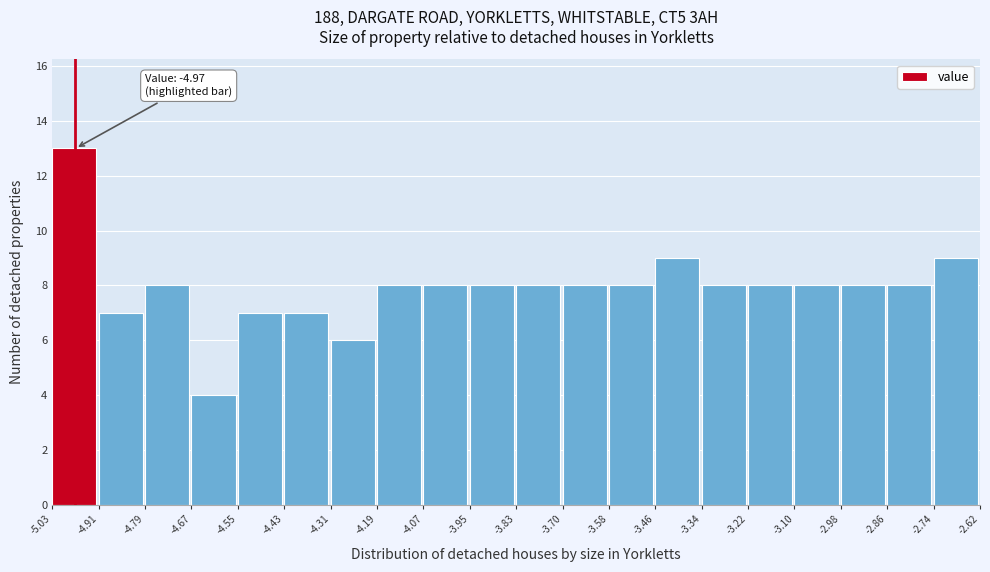

Which range on the x-axis has the tallest bar?

-5.03 to -4.91